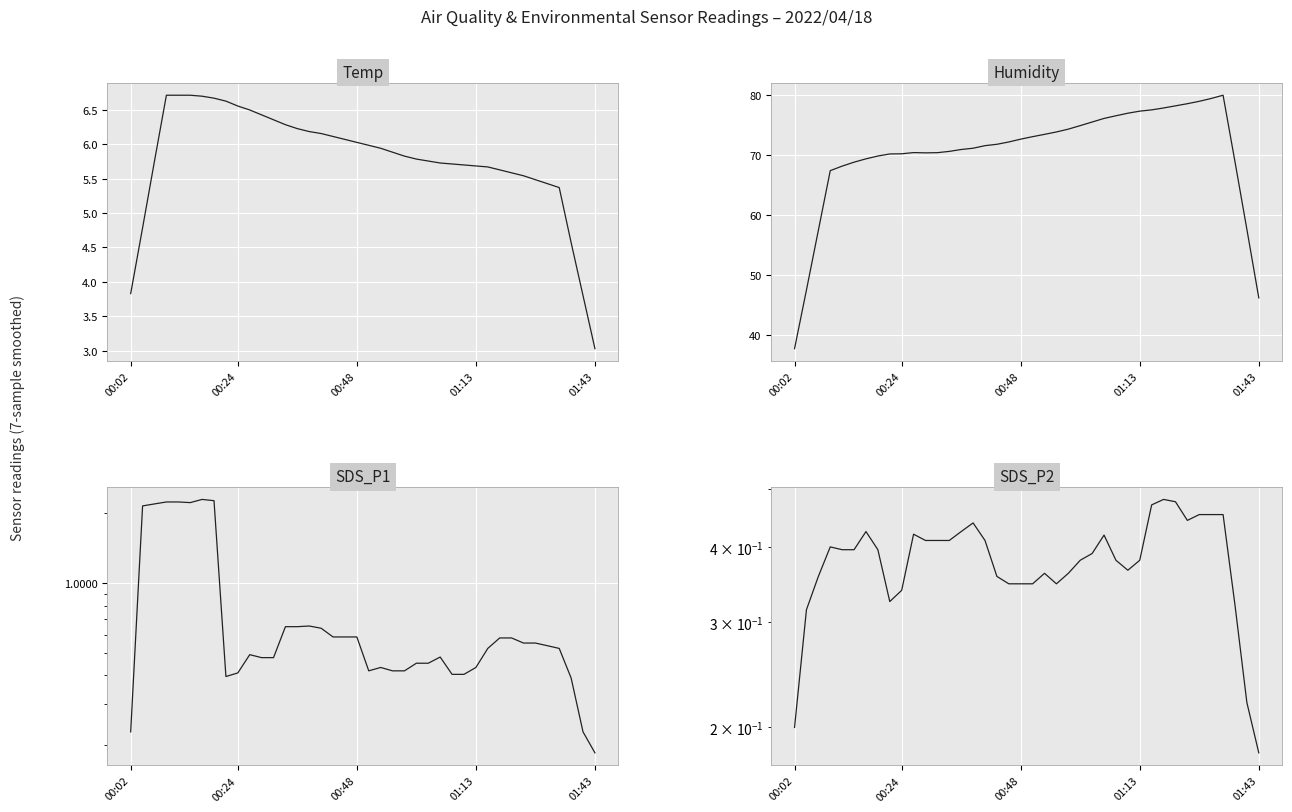

Rank the series by their maximum value, from highest to lowest.

Humidity, Temp, SDS_P1, SDS_P2